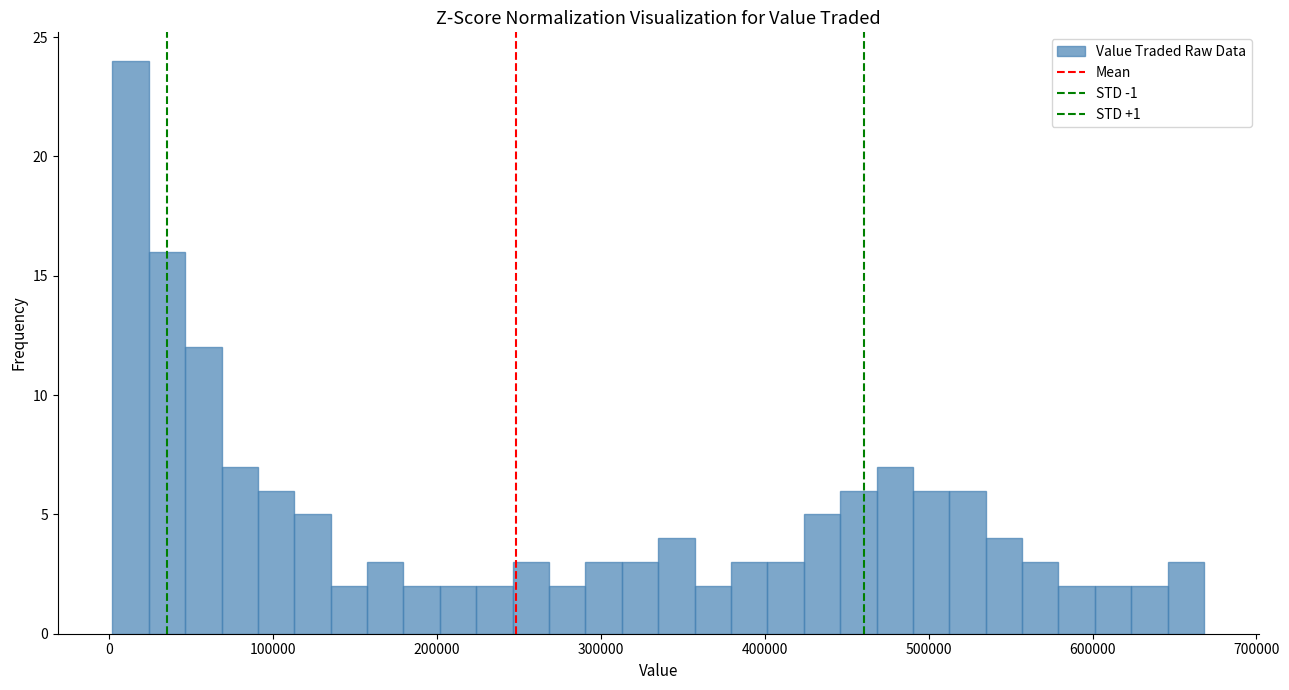

Around what value on the x-axis is the tallest bar? Give the approximate position of its centre, as read against the axis.

10000